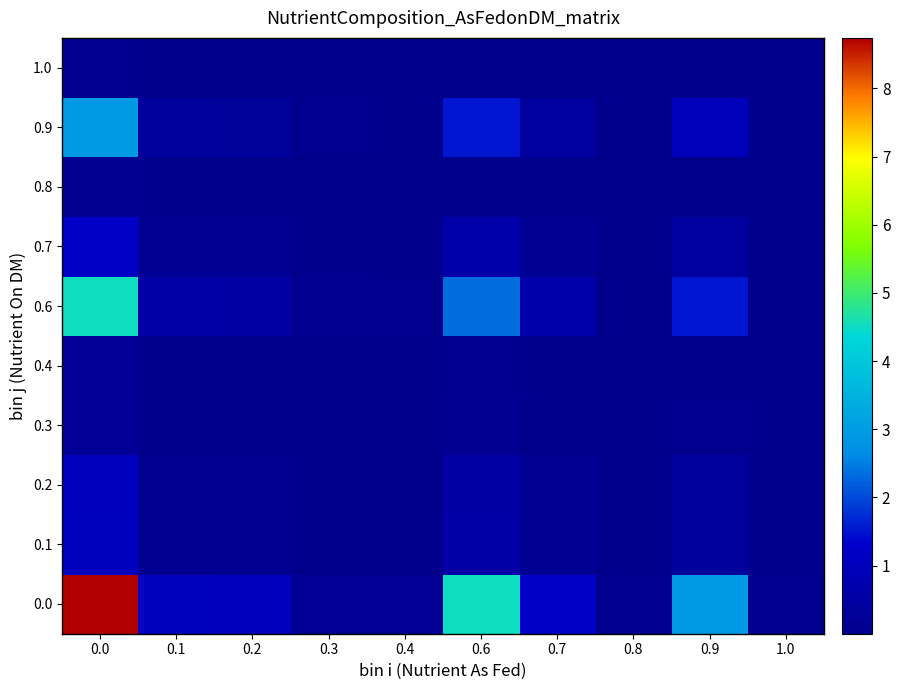

Reading left to right, transcribe all the data shown in this chart.

0.0: 0.0=8.7	0.1=1.1	0.2=1.0	0.3=0.2	0.4=0.2	0.6=4.5	0.7=1.2	0.8=0.1	0.9=2.9	1.0=0.1
0.1: 0.0=1.1	0.1=0.1	0.2=0.1	0.3=0.0	0.4=0.0	0.6=0.6	0.7=0.1	0.8=0.0	0.9=0.4	1.0=0.0
0.2: 0.0=1.0	0.1=0.1	0.2=0.1	0.3=0.0	0.4=0.0	0.6=0.5	0.7=0.1	0.8=0.0	0.9=0.3	1.0=0.0
0.3: 0.0=0.2	0.1=0.0	0.2=0.0	0.3=0.0	0.4=0.0	0.6=0.1	0.7=0.0	0.8=0.0	0.9=0.1	1.0=0.0
0.4: 0.0=0.2	0.1=0.0	0.2=0.0	0.3=0.0	0.4=0.0	0.6=0.1	0.7=0.0	0.8=0.0	0.9=0.1	1.0=0.0
0.6: 0.0=4.5	0.1=0.6	0.2=0.5	0.3=0.1	0.4=0.1	0.6=2.3	0.7=0.6	0.8=0.1	0.9=1.5	1.0=0.0
0.7: 0.0=1.2	0.1=0.1	0.2=0.1	0.3=0.0	0.4=0.0	0.6=0.6	0.7=0.2	0.8=0.0	0.9=0.4	1.0=0.0
0.8: 0.0=0.1	0.1=0.0	0.2=0.0	0.3=0.0	0.4=0.0	0.6=0.1	0.7=0.0	0.8=0.0	0.9=0.0	1.0=0.0
0.9: 0.0=2.9	0.1=0.4	0.2=0.3	0.3=0.1	0.4=0.1	0.6=1.5	0.7=0.4	0.8=0.0	0.9=1.0	1.0=0.0
1.0: 0.0=0.1	0.1=0.0	0.2=0.0	0.3=0.0	0.4=0.0	0.6=0.0	0.7=0.0	0.8=0.0	0.9=0.0	1.0=0.0